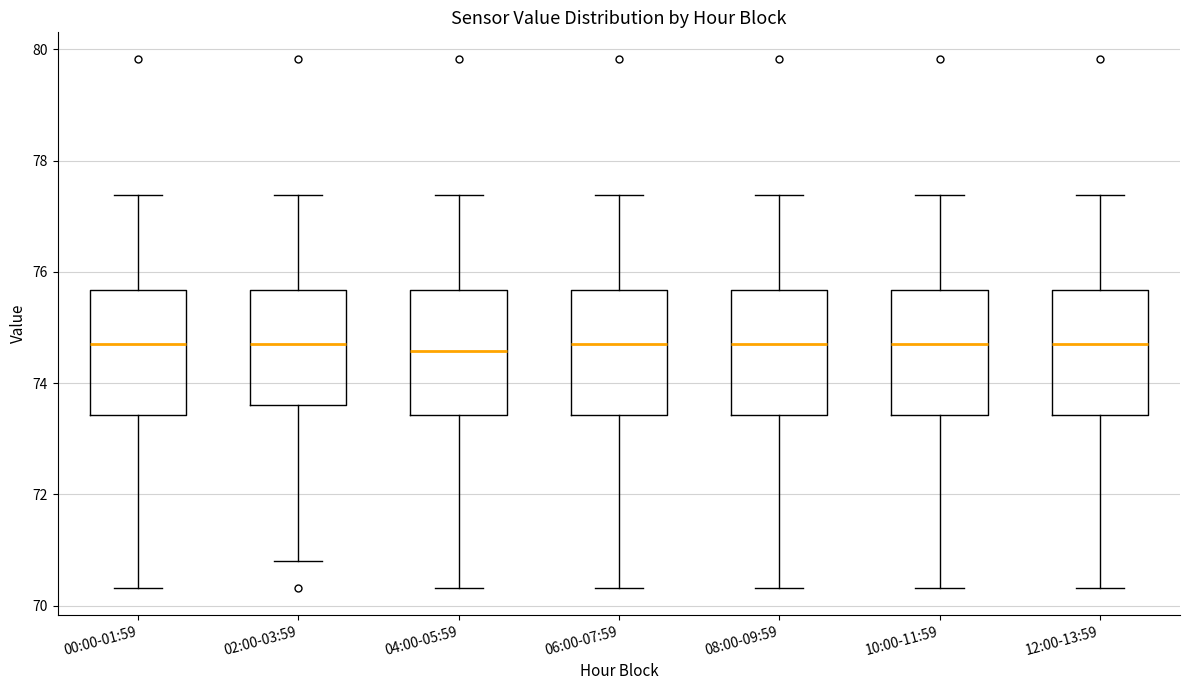

Reading left to right, transcribe this box plot: for each box, give where its median line is, the range the box spans, and where its two whiskers end, as read against the y-axis. The values are not printed on the chart, so give them approximately, as read against the axis.

00:00-01:59: median 74.8, box 73.4 to 75.6, whiskers 70.4 to 77.4
02:00-03:59: median 74.8, box 73.6 to 75.6, whiskers 70.8 to 77.4
04:00-05:59: median 74.6, box 73.4 to 75.6, whiskers 70.4 to 77.4
06:00-07:59: median 74.8, box 73.4 to 75.6, whiskers 70.4 to 77.4
08:00-09:59: median 74.8, box 73.4 to 75.6, whiskers 70.4 to 77.4
10:00-11:59: median 74.8, box 73.4 to 75.6, whiskers 70.4 to 77.4
12:00-13:59: median 74.8, box 73.4 to 75.6, whiskers 70.4 to 77.4